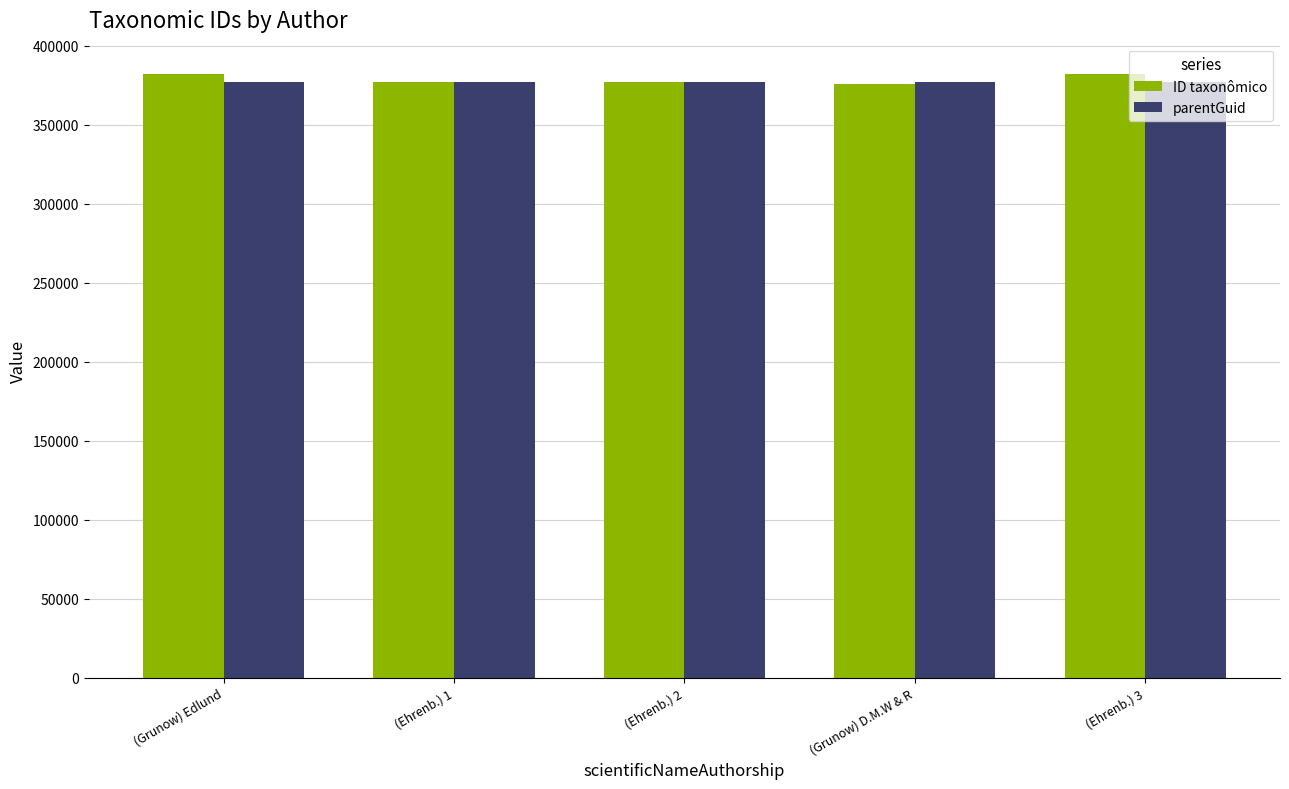

What is the difference between the parentGuid values at (Grunow) D.M.W & R and (Ehrenb.) 3?

6